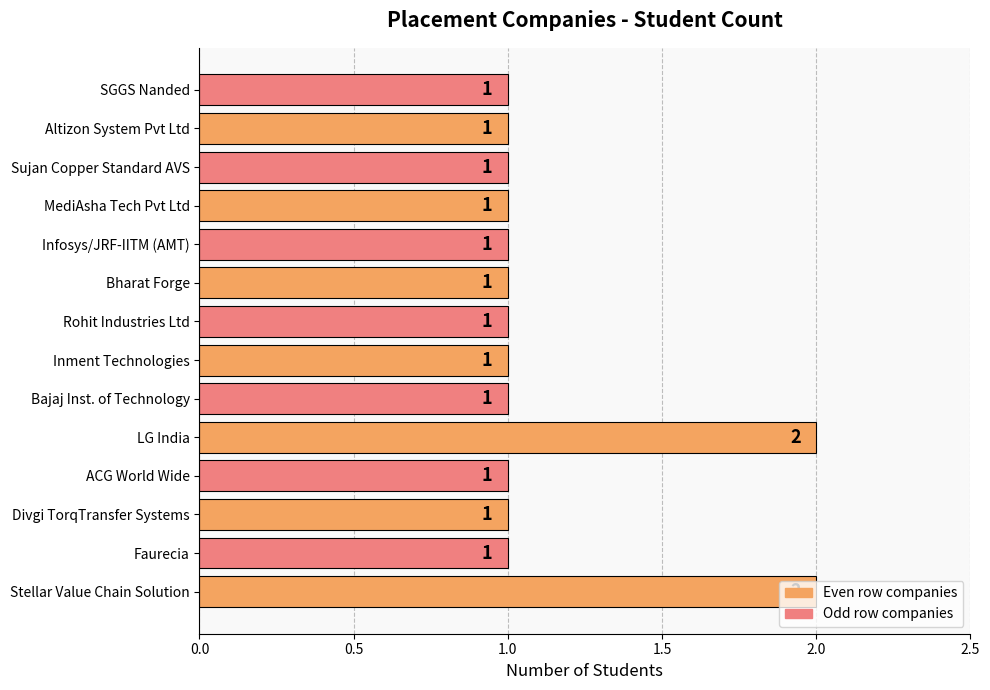

The chart shows a value of 2 at Stellar Value Chain Solution. True or false?

True